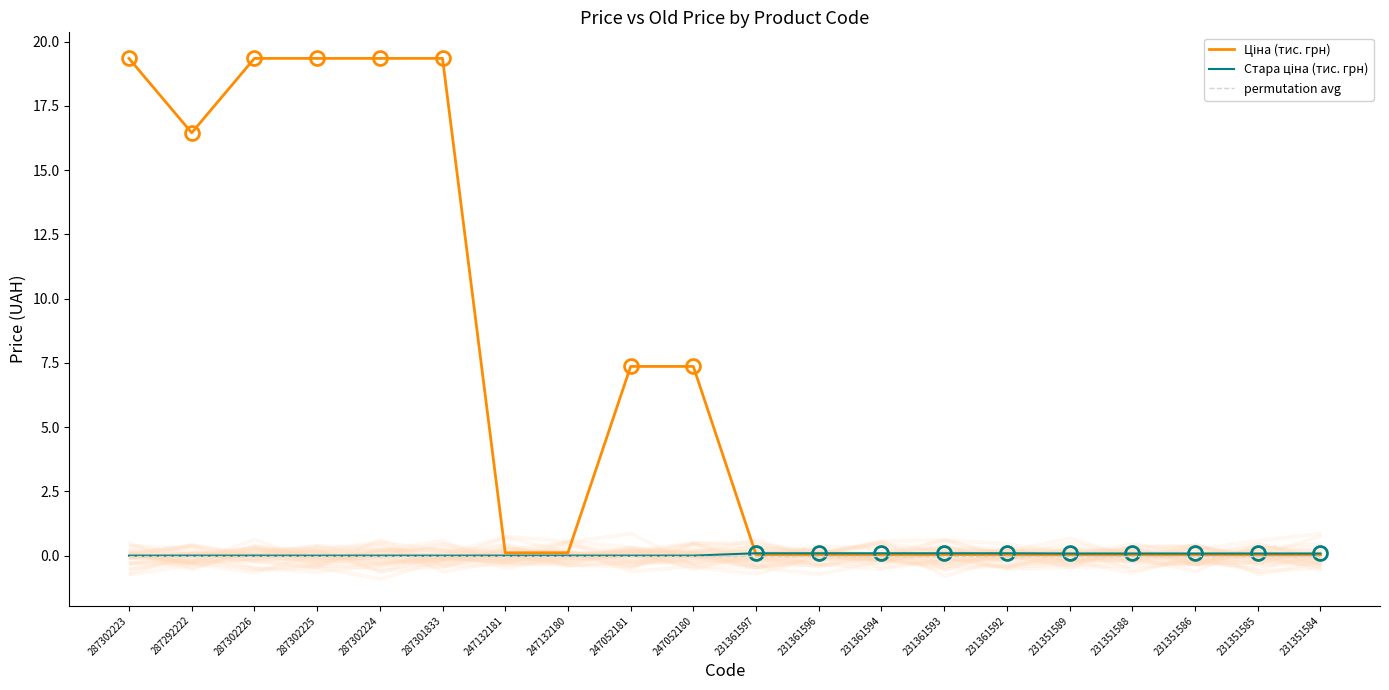

True or false: permutation avg has a value of 0.0 at 231351588.

True